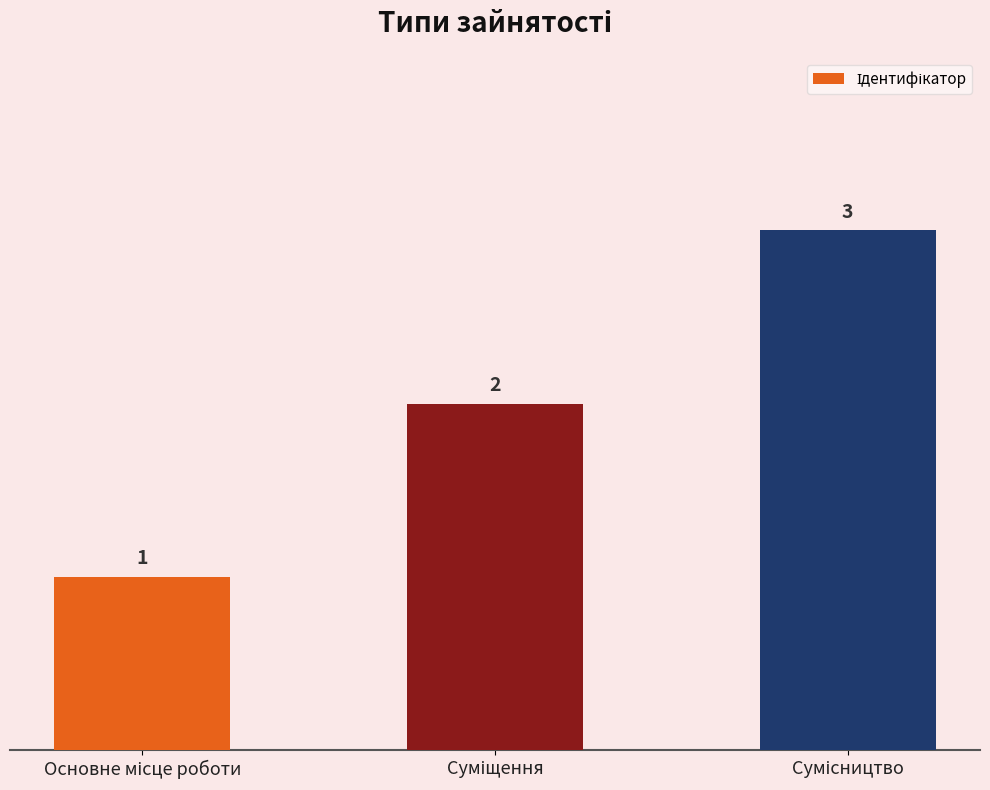

What is the value of the 1st bar from the left?

1